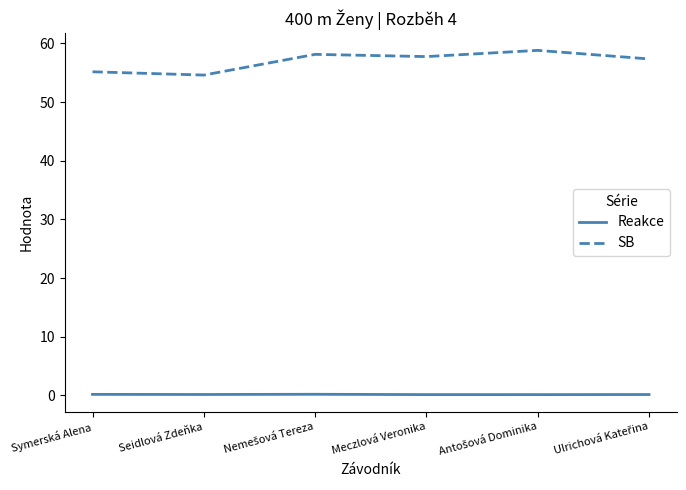

True or false: Reakce and SB intersect in this chart.

False